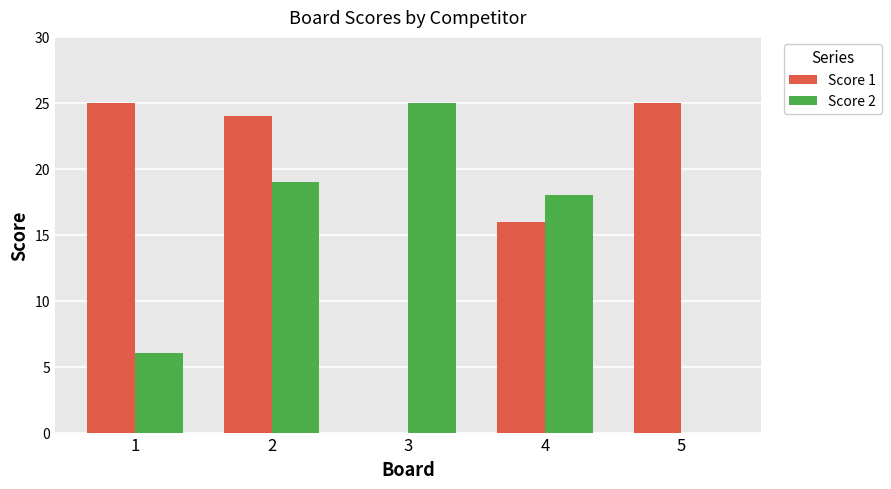

What is the sum of all Score 2 values?

68